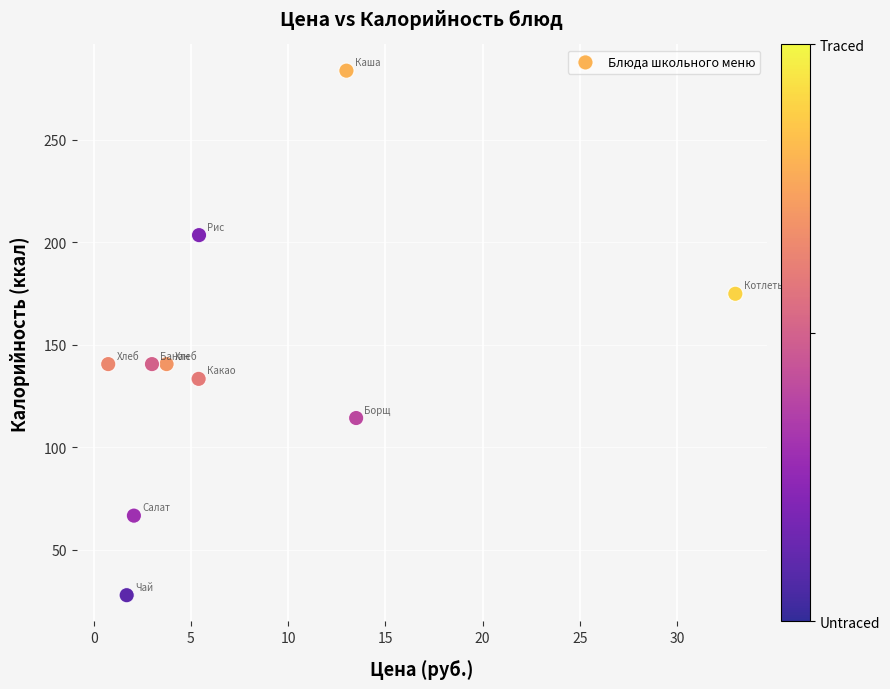

What is the range of Y values (max minus min)?

255.8